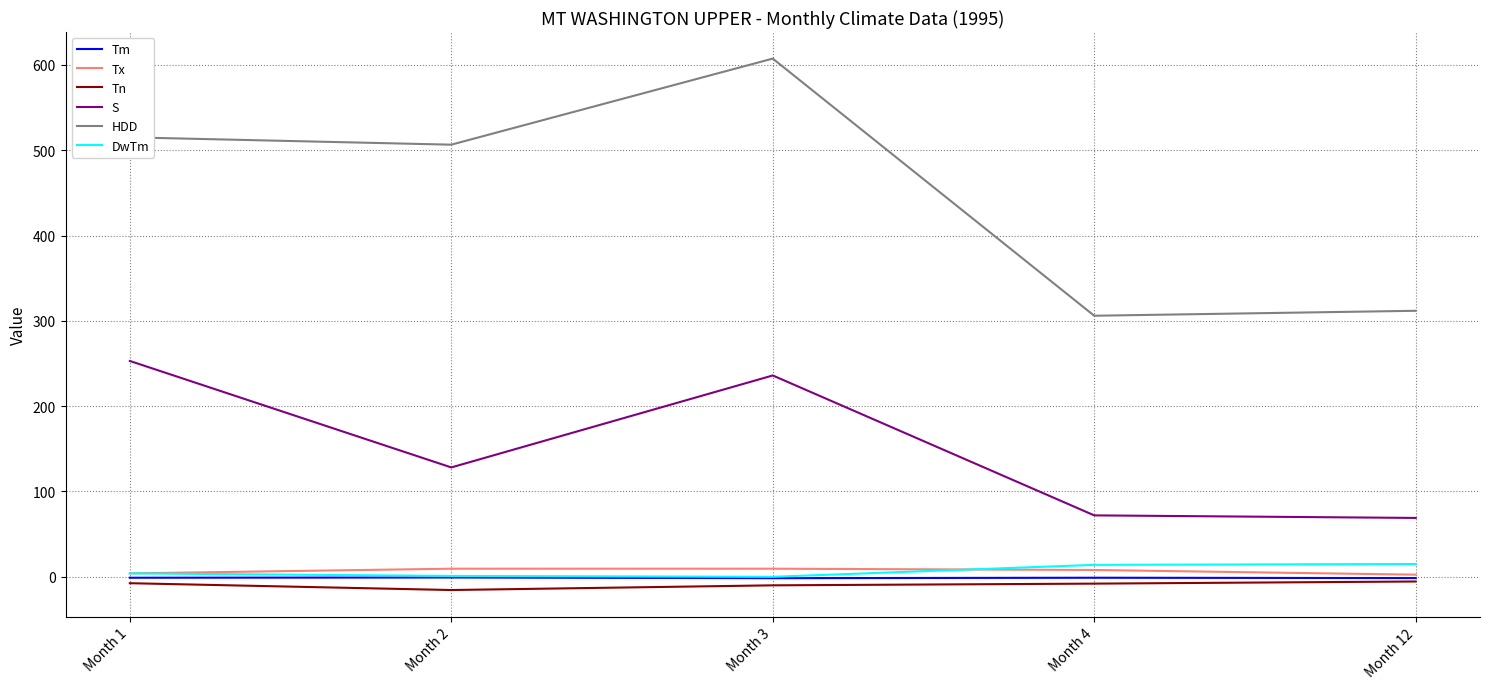

What is the maximum value shown in the chart?

607.4